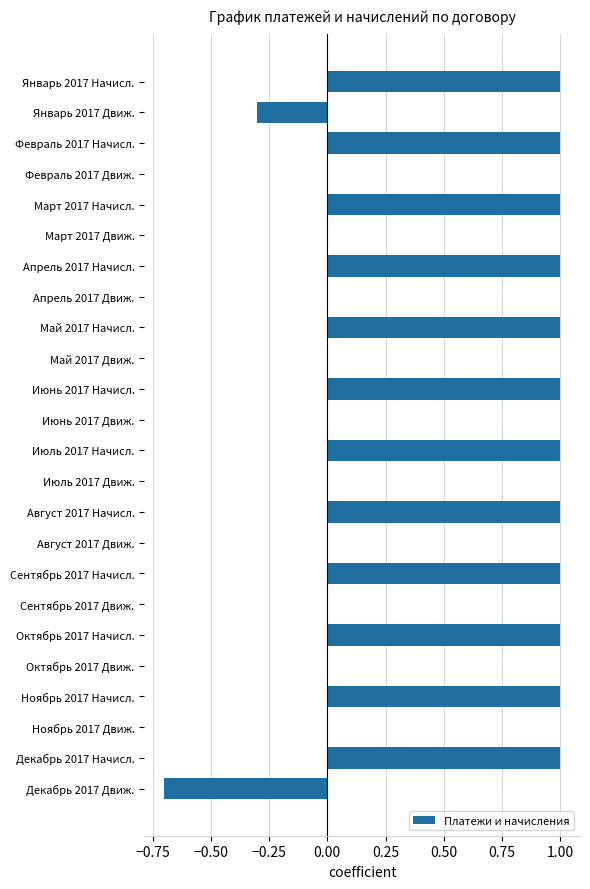

What is the change in value from Март 2017 Движ. to Апрель 2017 Начисл.?

+1.0